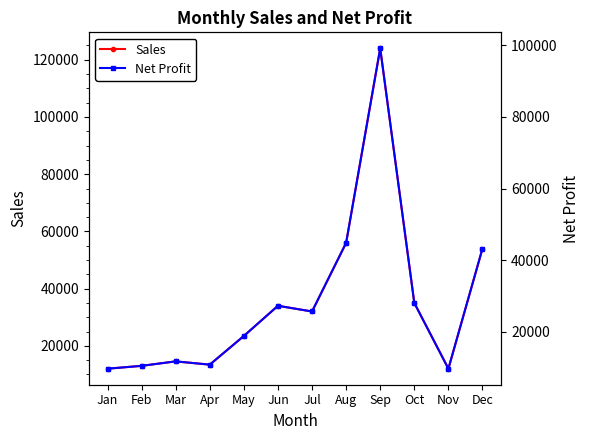

At which category does Sales reach its first local peak?

Mar